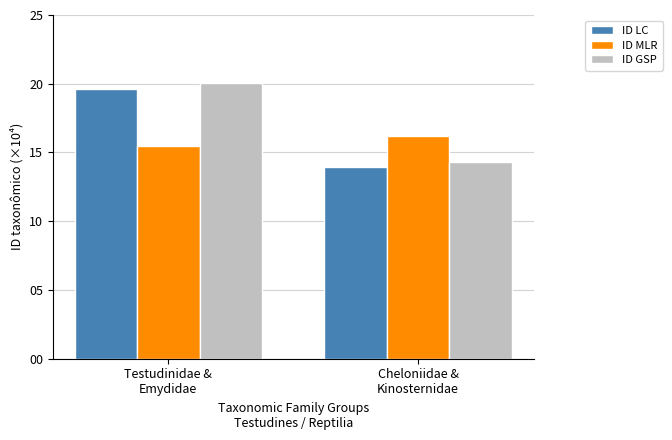

What is the total value across all series at Cheloniidae &
Kinosternidae?

44.5